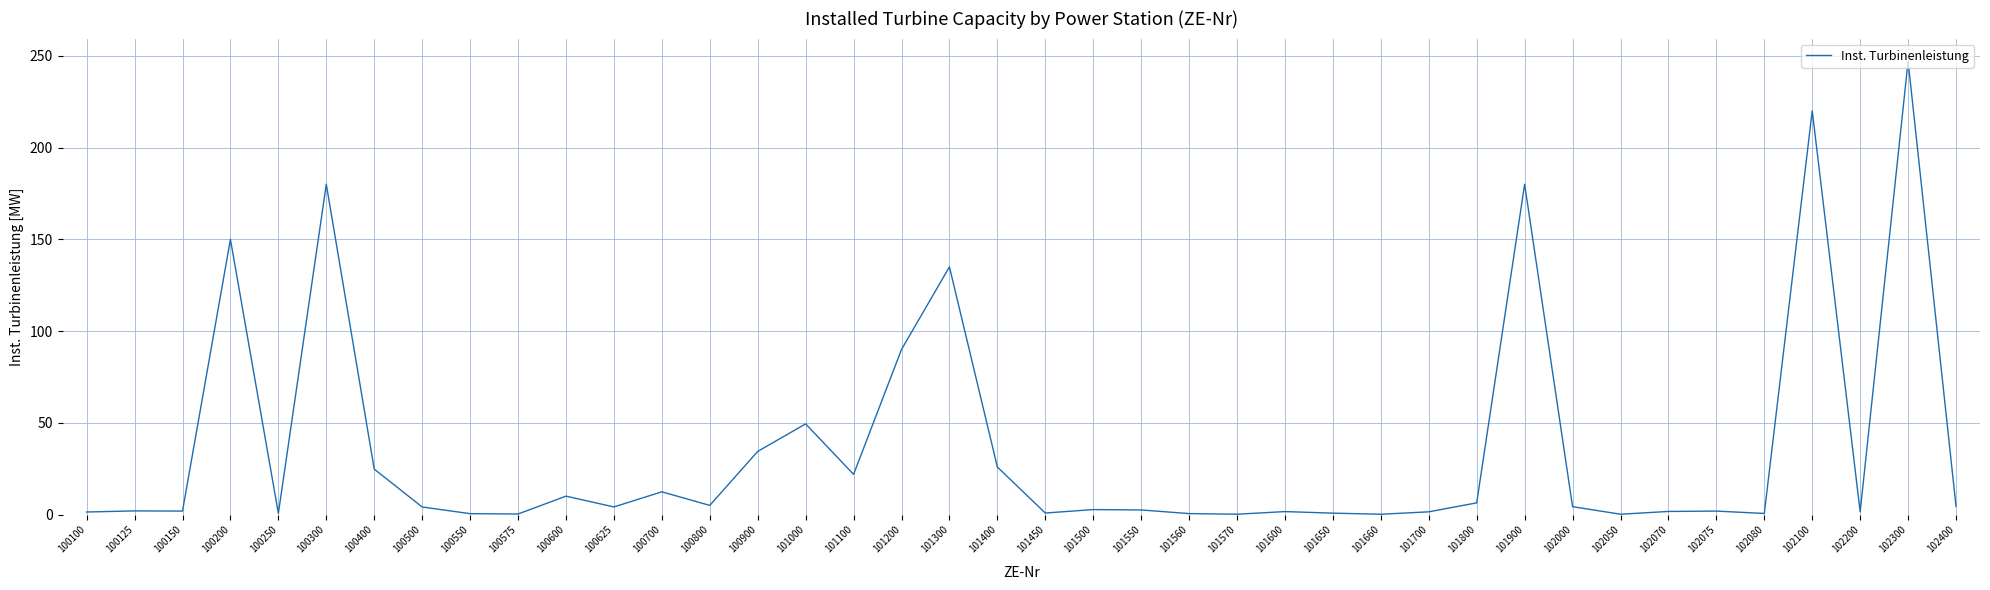

What is the difference between the maximum and minimum values?

246.7